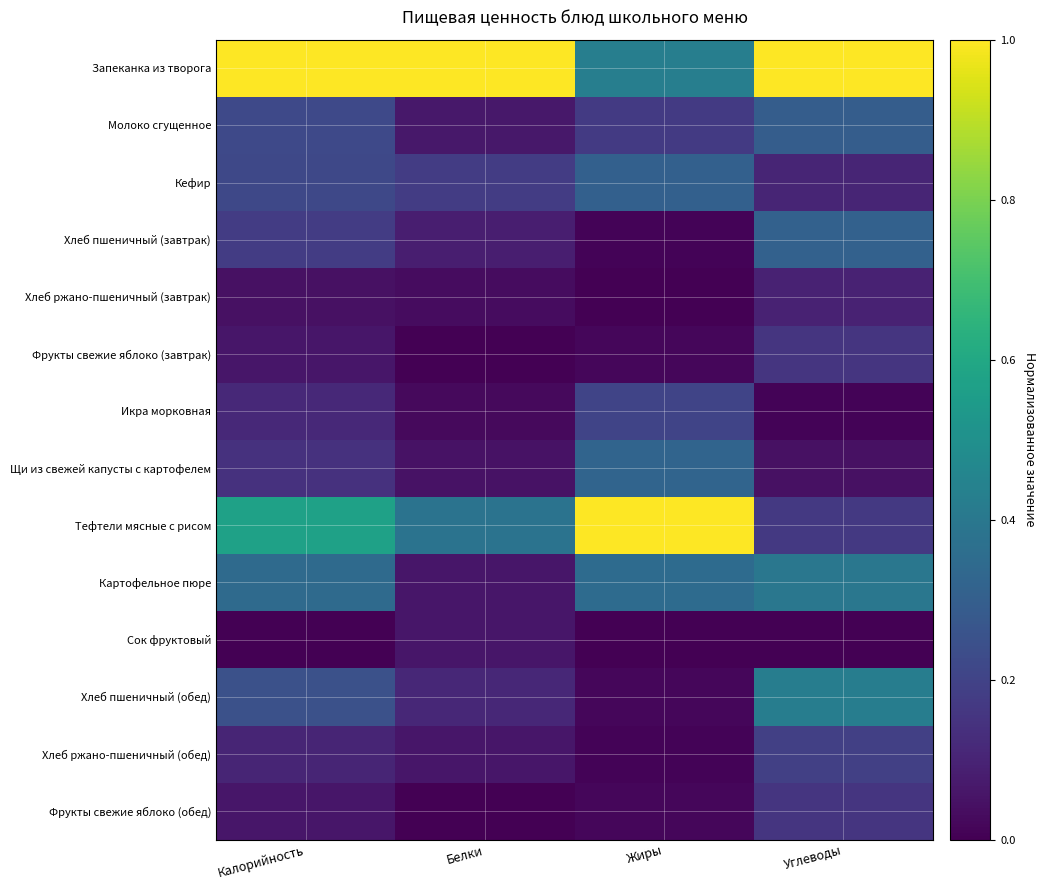

At which category does the chart reach its minimum across all series?

Белки